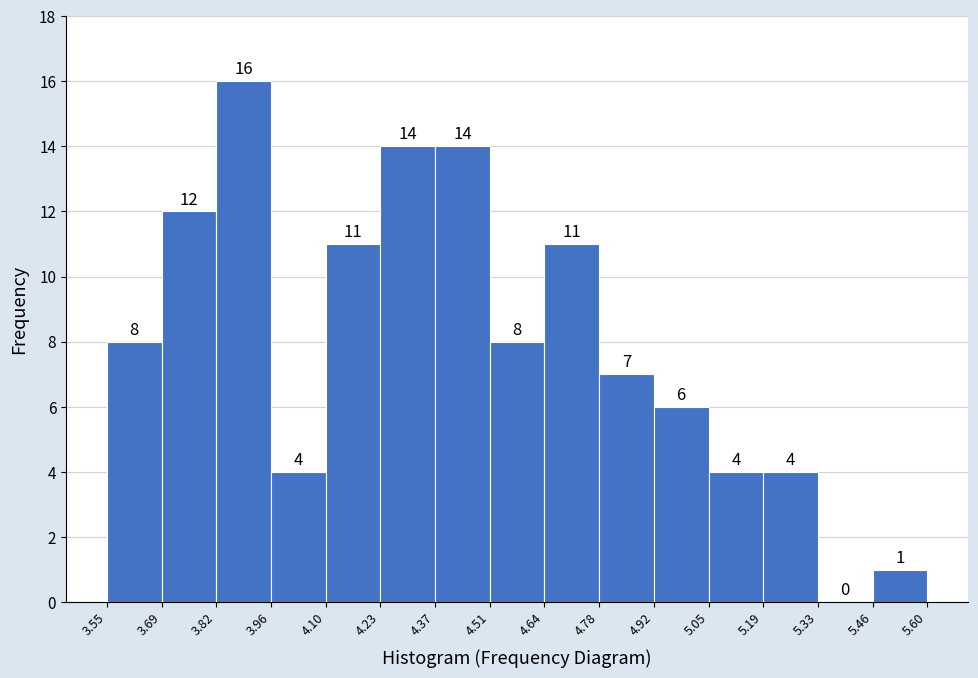

Reading left to right, list every bar in this chart as the range it spans on the x-axis followed by its height.

3.55 to 3.69: 8
3.69 to 3.82: 12
3.82 to 3.96: 16
3.96 to 4.10: 4
4.10 to 4.23: 11
4.23 to 4.37: 14
4.37 to 4.51: 14
4.51 to 4.64: 8
4.64 to 4.78: 11
4.78 to 4.92: 7
4.92 to 5.05: 6
5.05 to 5.19: 4
5.19 to 5.33: 4
5.33 to 5.46: 0
5.46 to 5.60: 1